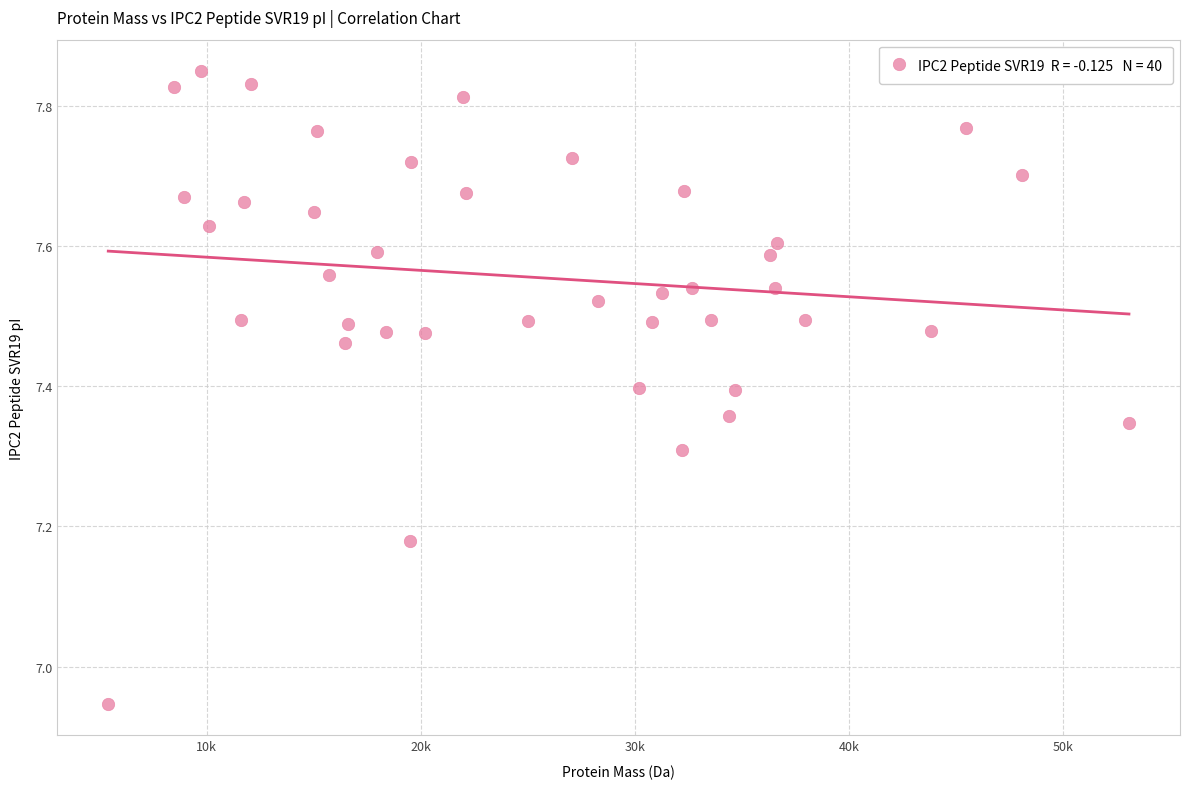

What is the range of X values (max minus min)?

47662.5